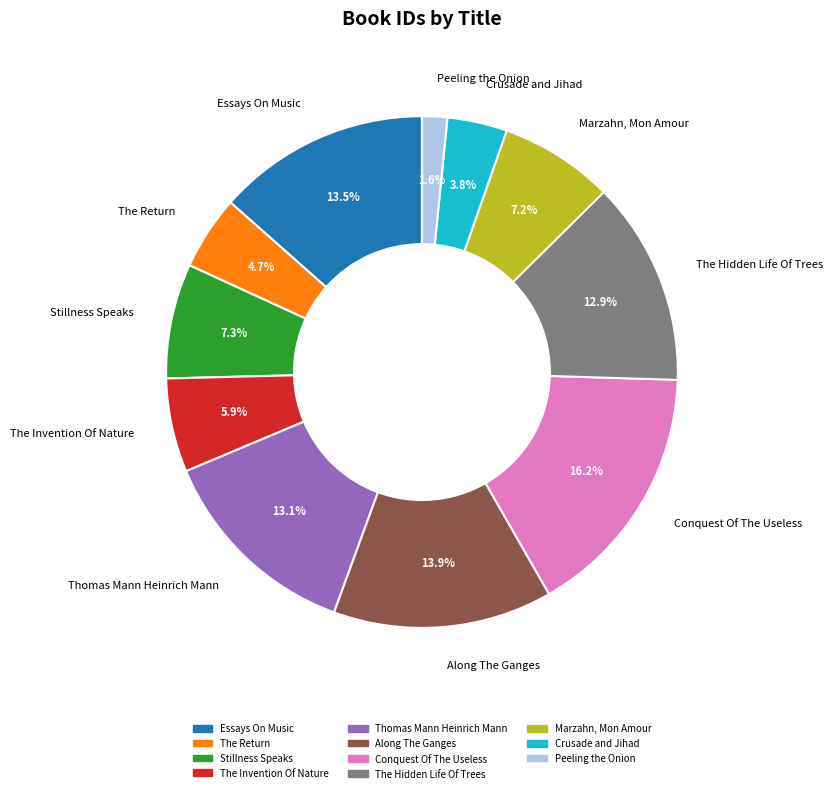

Which slice is the largest?

Conquest Of The Useless